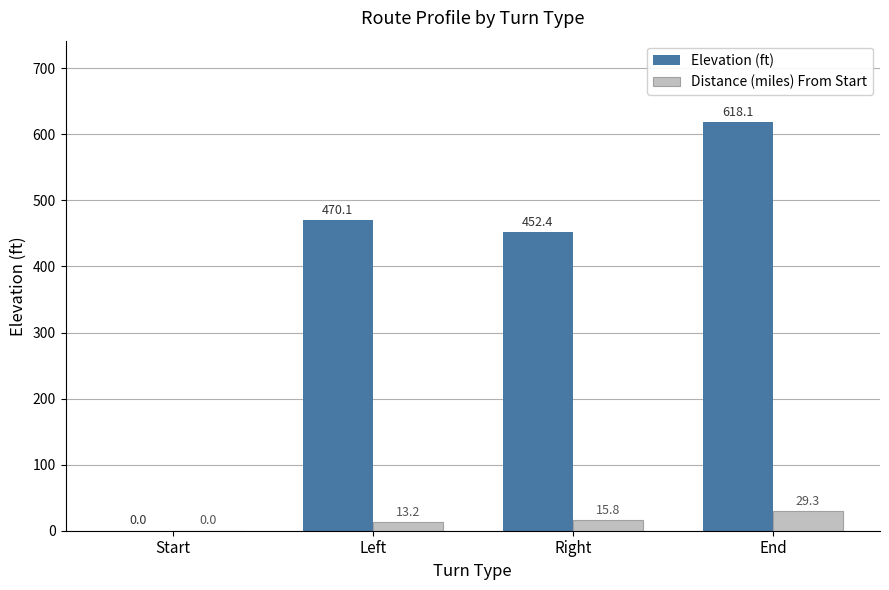

What is the highest value of the Distance (miles) From Start series?

29.3